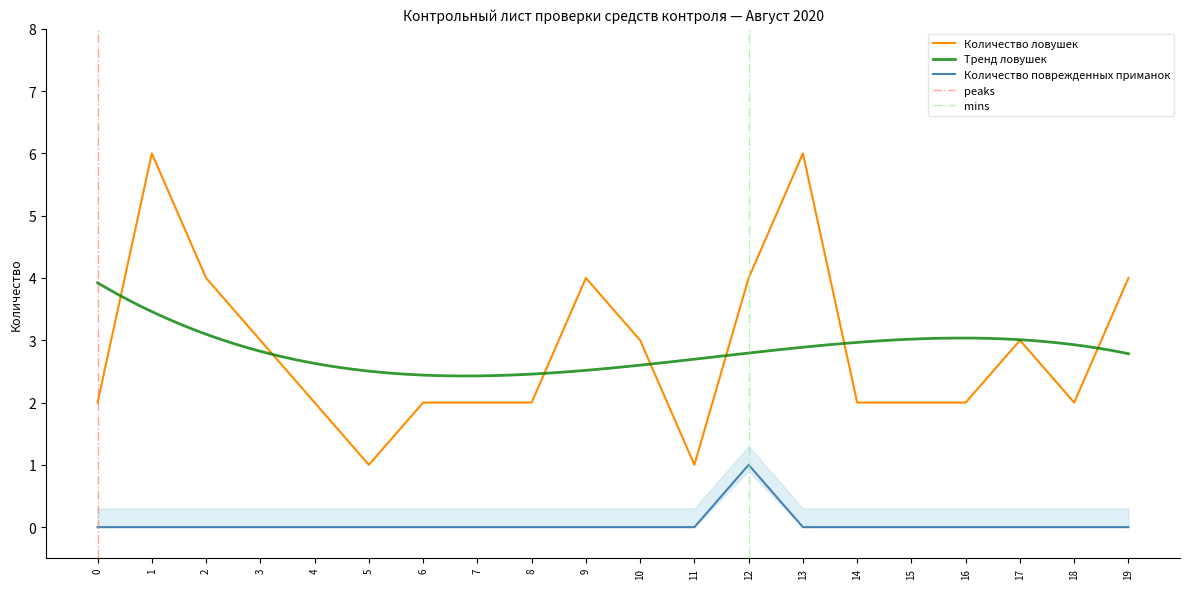

True or false: Количество ловушек has a value of 2 at 0.

True